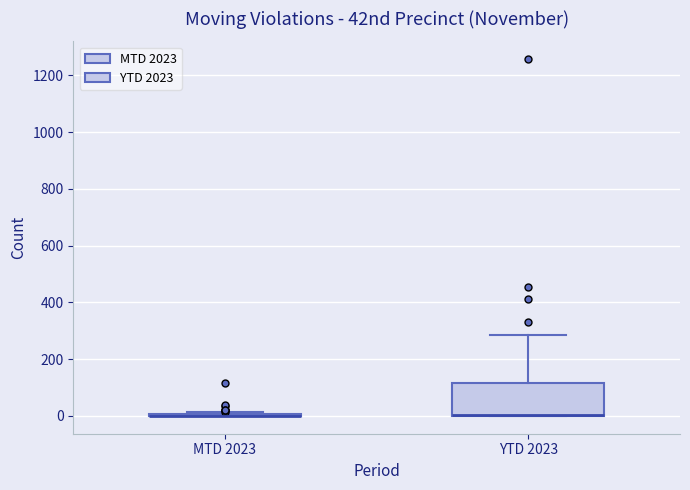

Reading left to right, transcribe this box plot: for each box, give where its median line is, the range the box spans, and where its two whiskers end, as read against the y-axis. The values are not printed on the chart, so give them approximately, as read against the axis.

MTD 2023: box collapsed to a line at 0, whiskers 0 to 20
YTD 2023: median 0 (drawn on the box's lower edge), box 0 to 120, whiskers 0 to 280